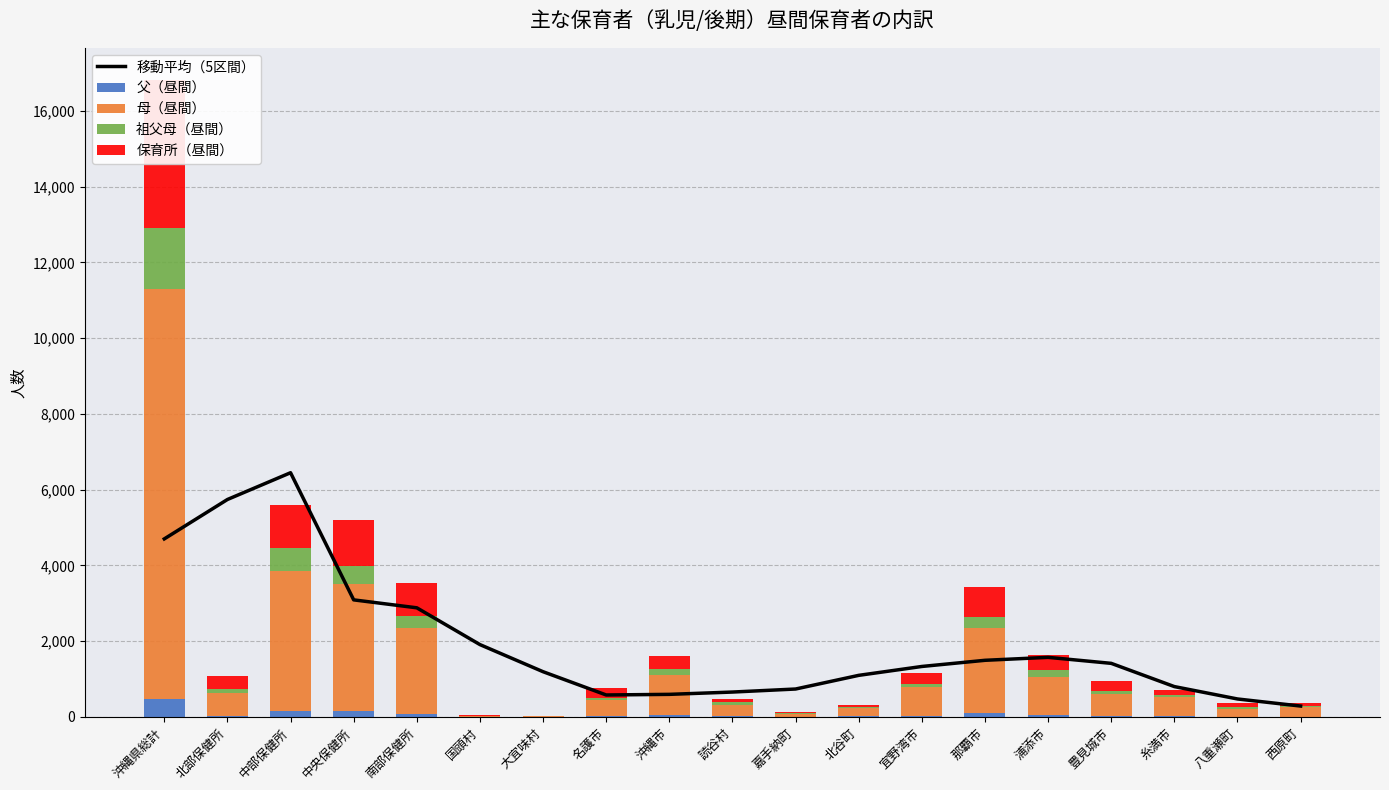

What is the maximum value for 祖父母（昼間）?

1627.0